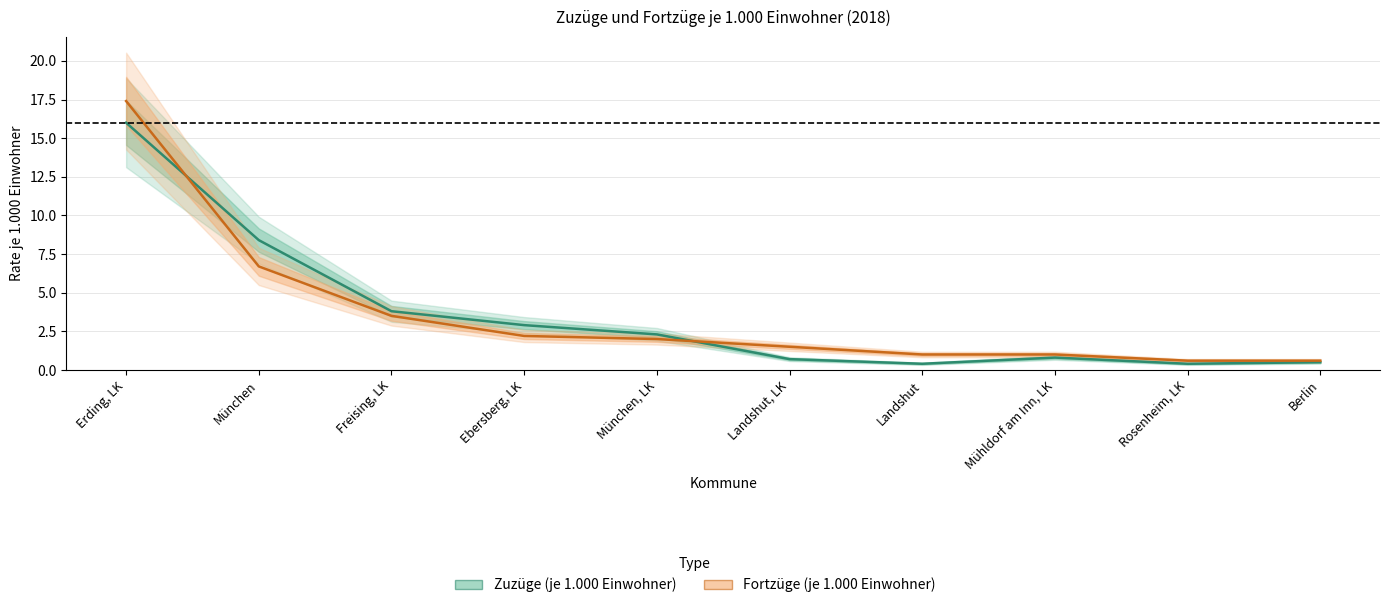

What are all the series names shown in the legend?

Zuzüge (je 1.000 Einwohner), Fortzüge (je 1.000 Einwohner)